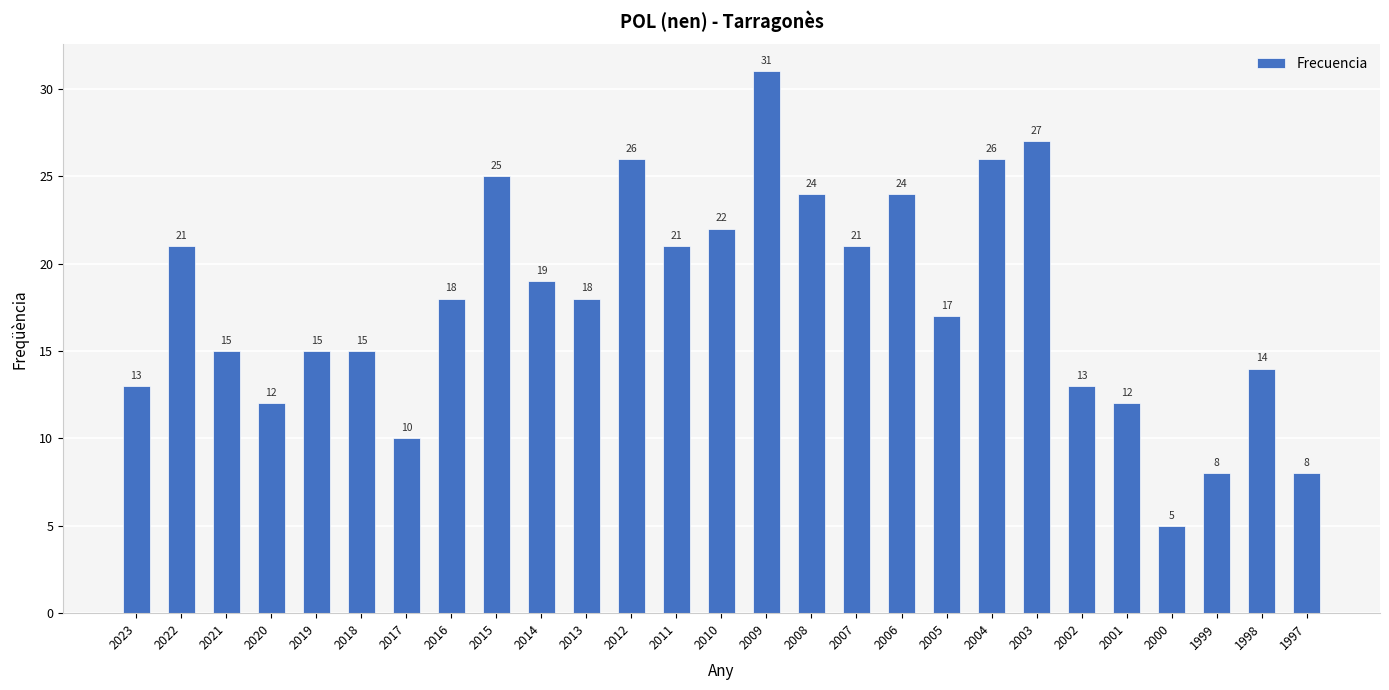

How many bars are there in total?

27